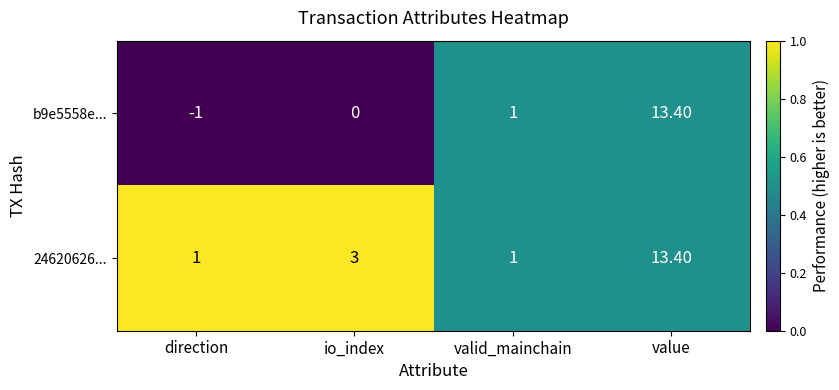

At direction, list the series in order from largest to smallest.

24620626..., b9e5558e...